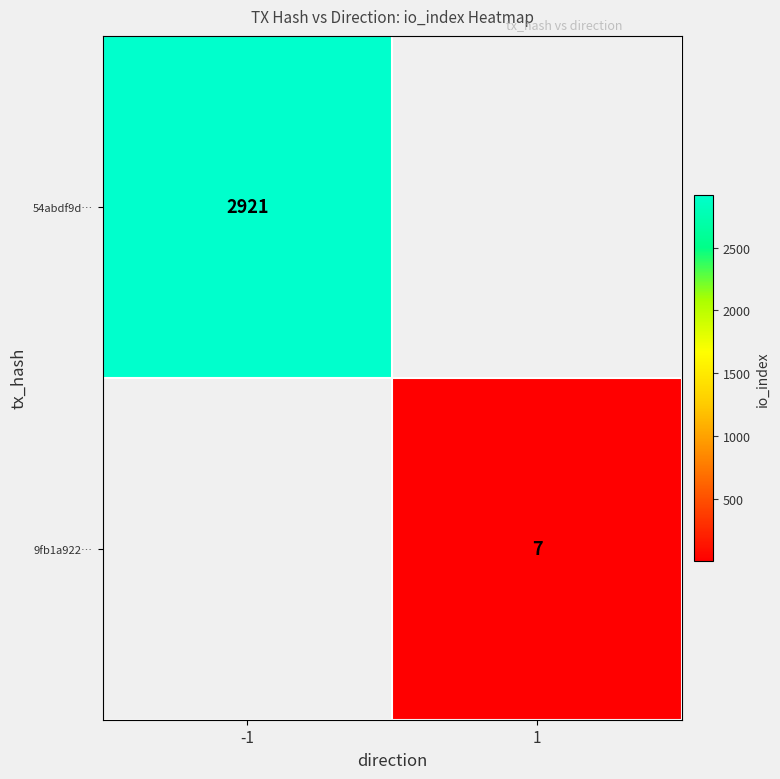

At which category does the chart reach its peak across all series?

-1